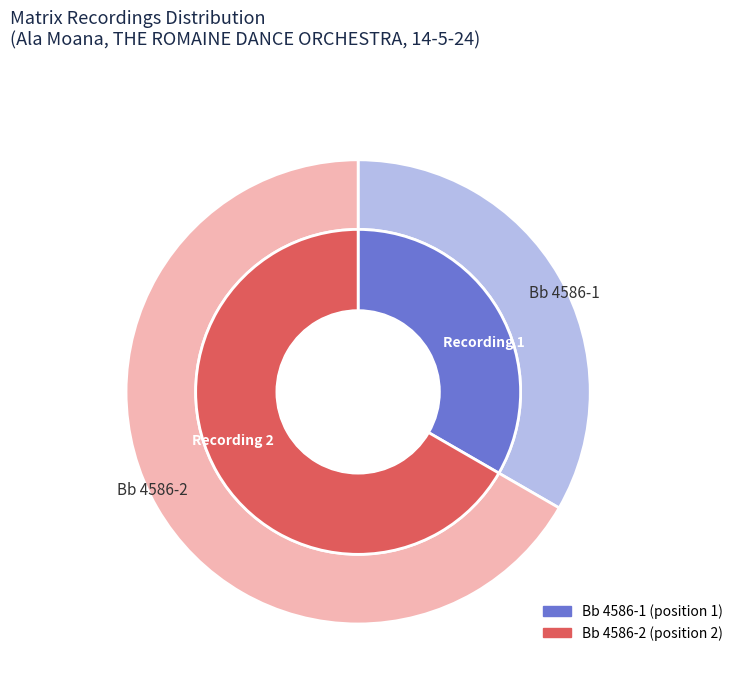

What is the ratio of the value at Bb 4586-2 to the value at Bb 4586-1?

2.0